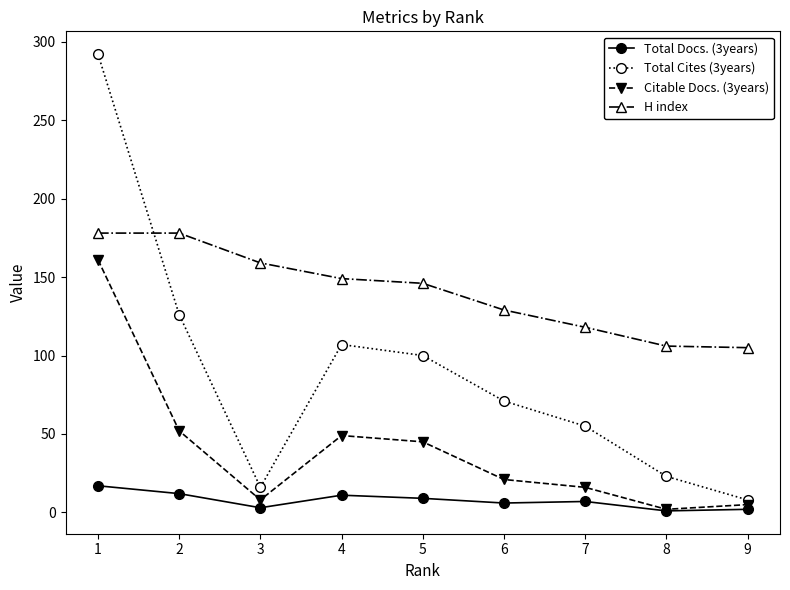

True or false: H index and Total Cites (3years) cross at least once.

True